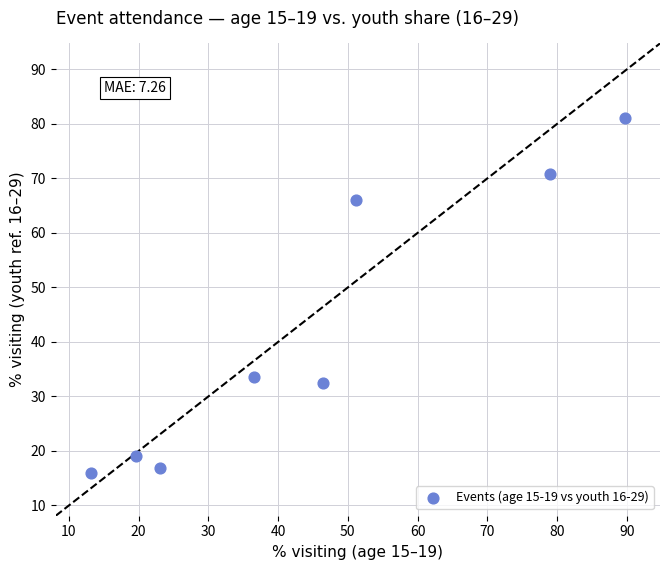

What is the average Y value?

42.0